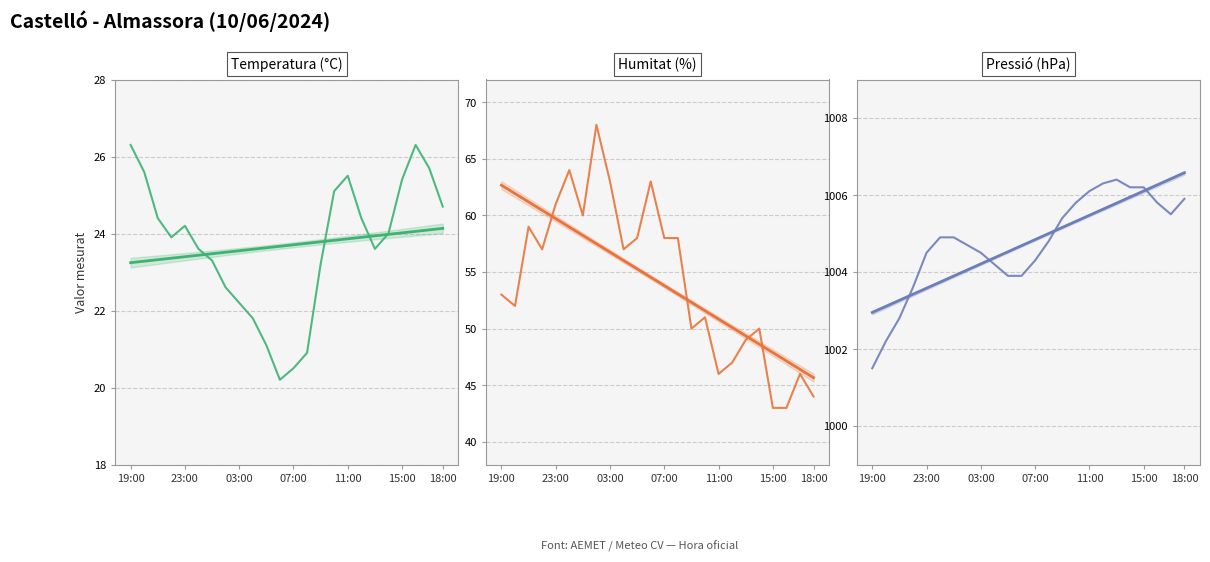

What is the total value across all series at 15?

1081.9